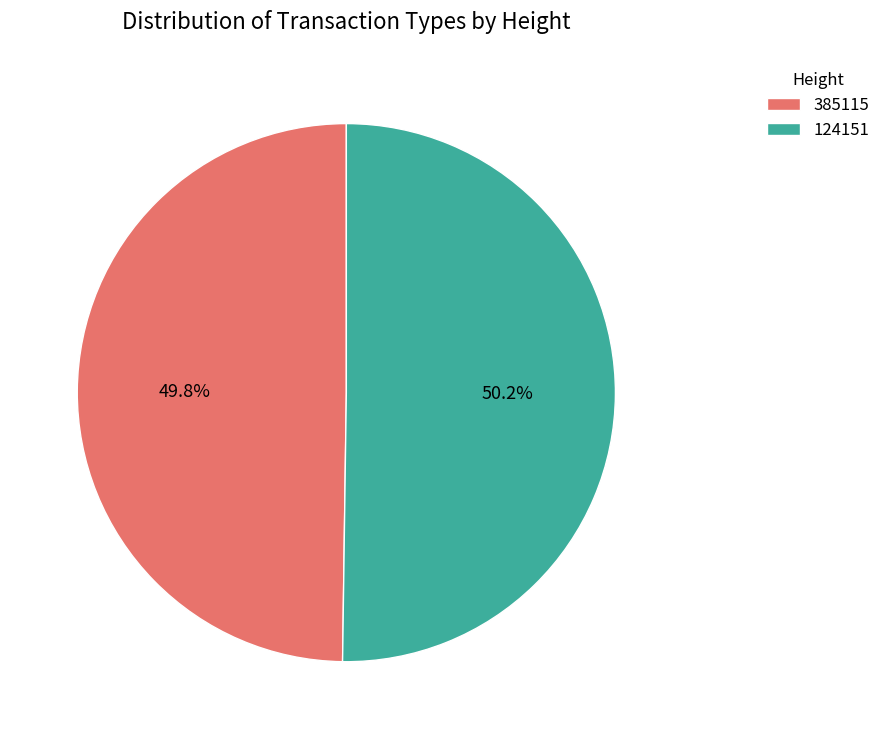

What percentage is the 385115 slice, to the nearest percent?

50%